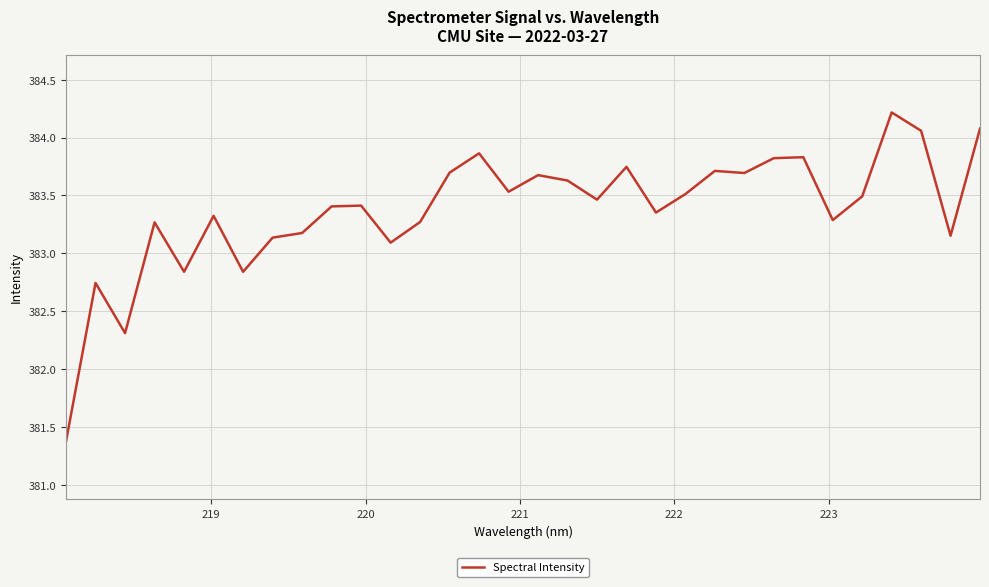

What is the minimum value shown in the chart?

381.4